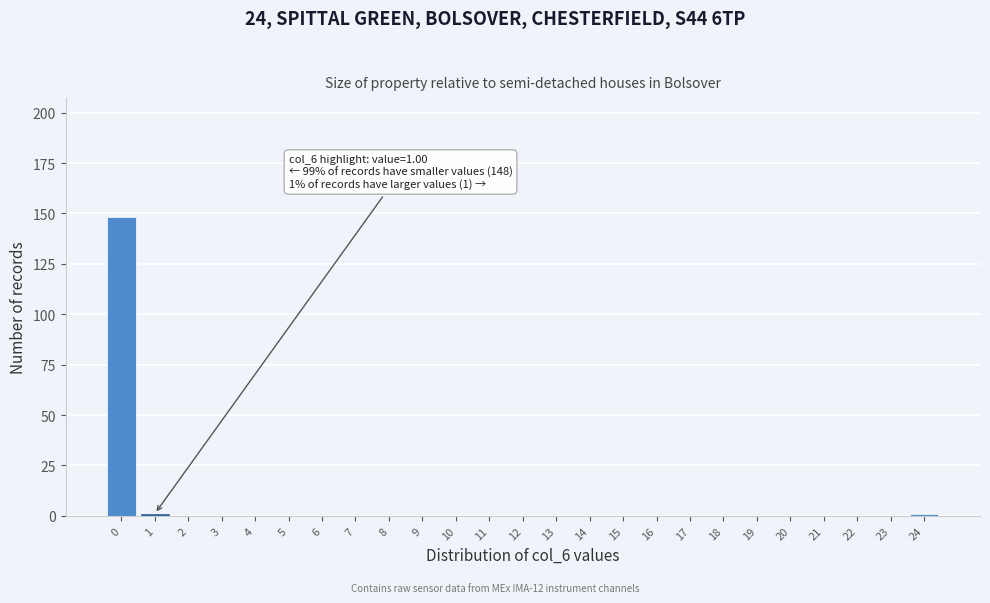

Reading left to right, transcribe all the data shown in this chart.

0=148	1=1	2=0	3=0	4=0	5=0	6=0	7=0	8=0	9=0	10=0	11=0	12=0	13=0	14=0	15=0	16=0	17=0	18=0	19=0	20=0	21=0	22=0	23=0	24=1